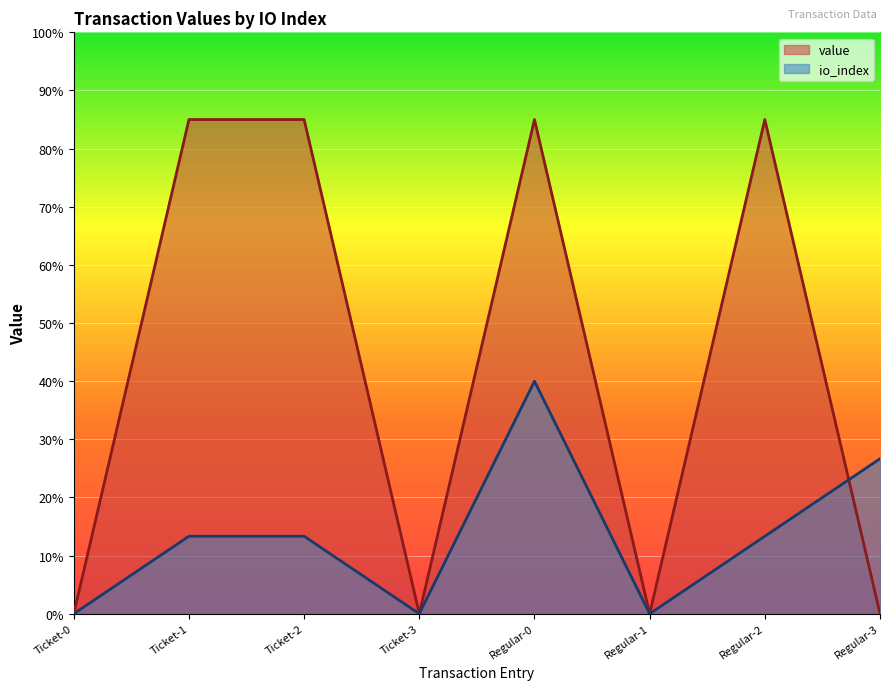

Reading left to right, transcribe all the data shown in this chart.

io_index: Ticket-0=0.0	Ticket-1=13.3	Ticket-2=13.3	Ticket-3=0.0	Regular-0=40.0	Regular-1=0.0	Regular-2=13.3	Regular-3=26.7
value: Ticket-0=0.0	Ticket-1=85.0	Ticket-2=85.0	Ticket-3=0.0	Regular-0=85.0	Regular-1=0.0	Regular-2=85.0	Regular-3=0.0